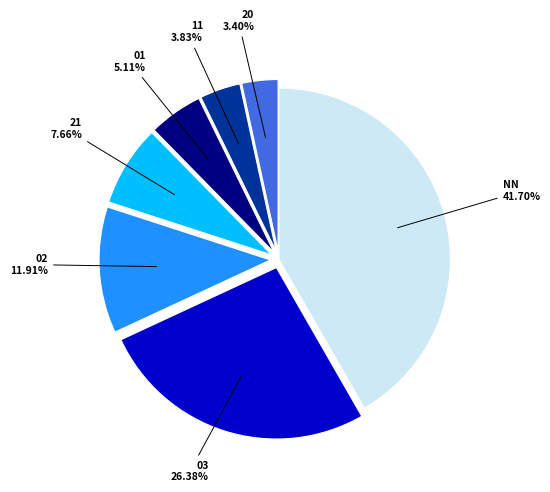

The NN slice represents 56% of the pie. True or false?

False